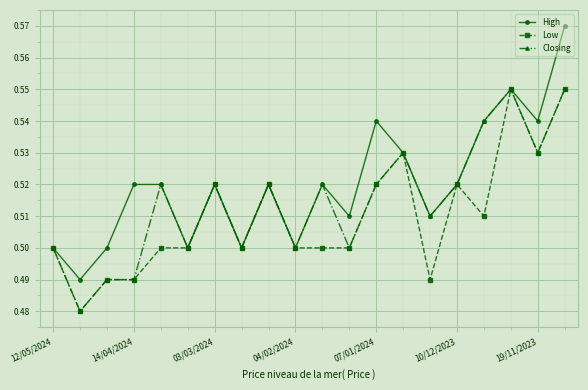

True or false: Low has more than 2 interior local peaks.

True